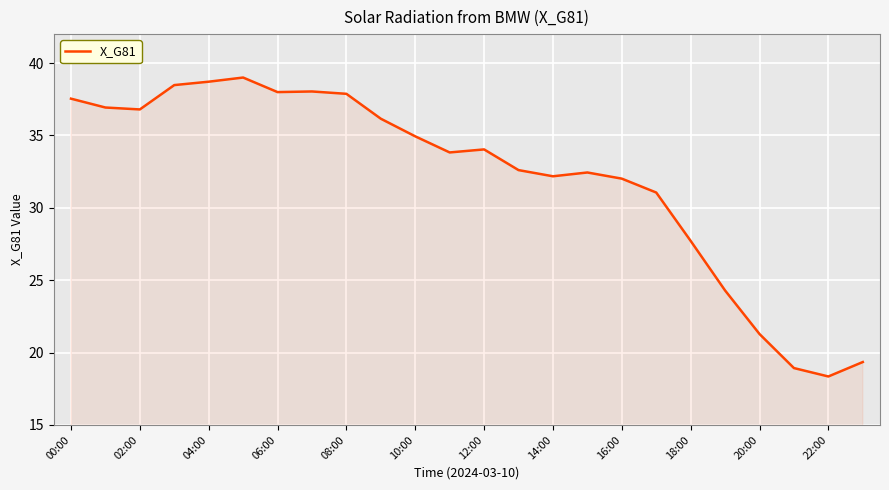

How many categories are shown in the chart?

24